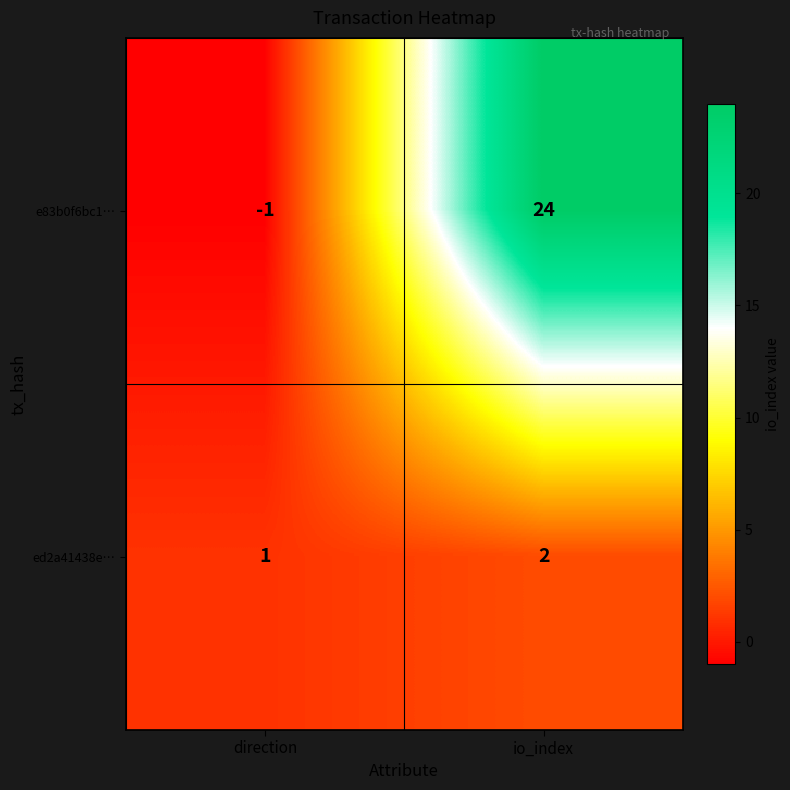

Reading left to right, what are all the values shown in this chart?

e83b0f6bc1…: -1	24
ed2a41438e…: 1	2